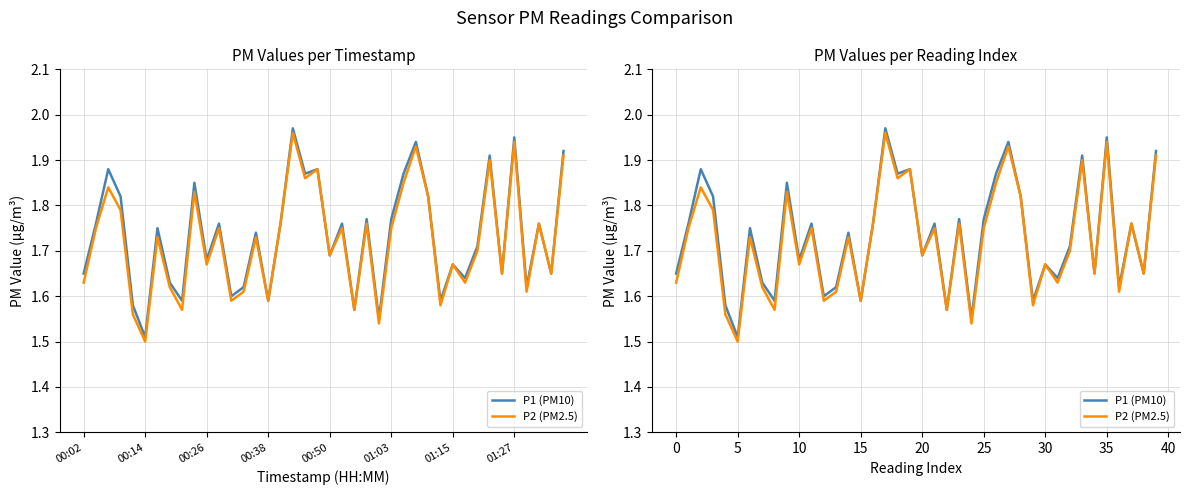

In P1 (PM10), how many points are higher than both neighbors (excluding endpoints)?

14